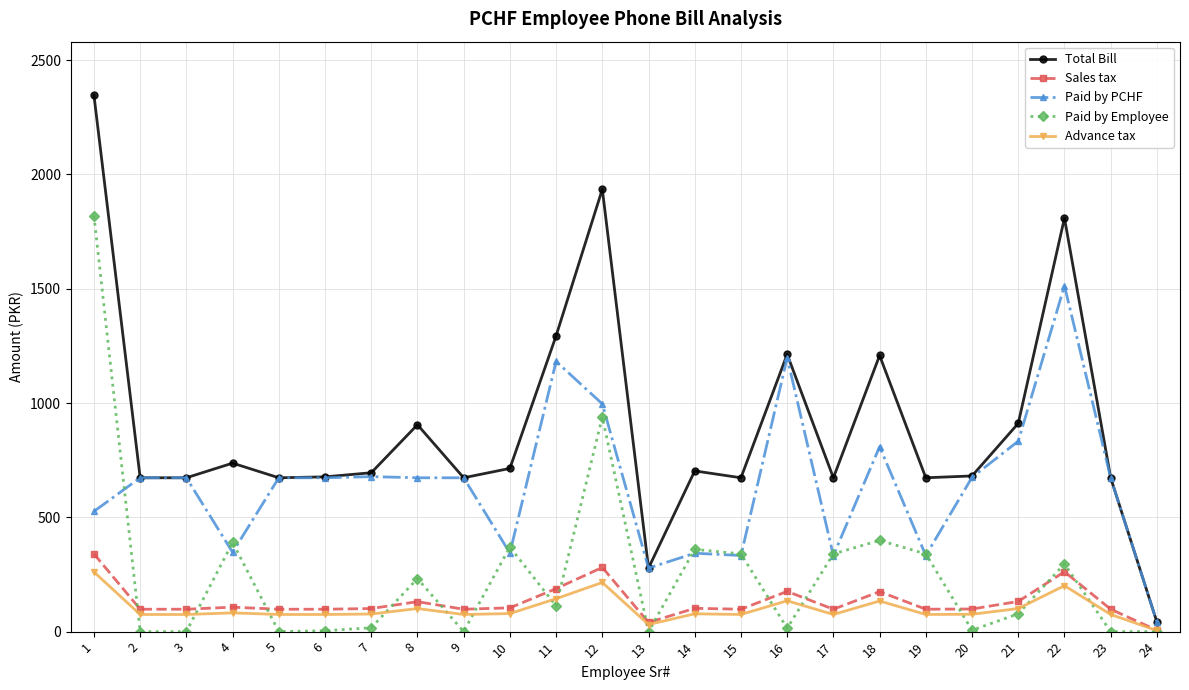

Where does the Paid by Employee series first go above 112?

1